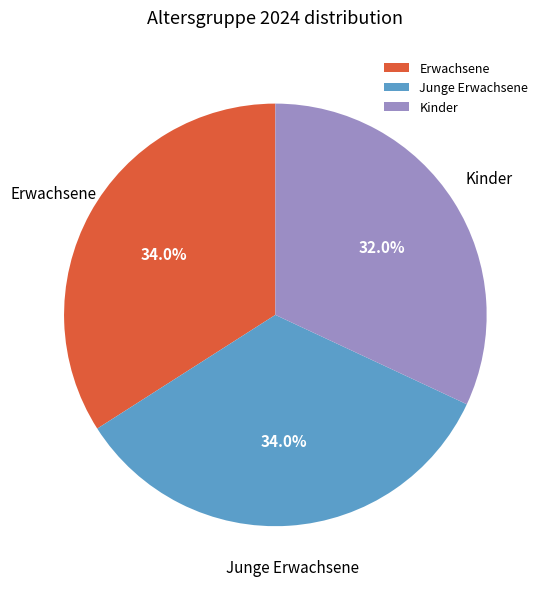

To the nearest percent, what is the difference between the Kinder and Erwachsene slice percentages?

2%